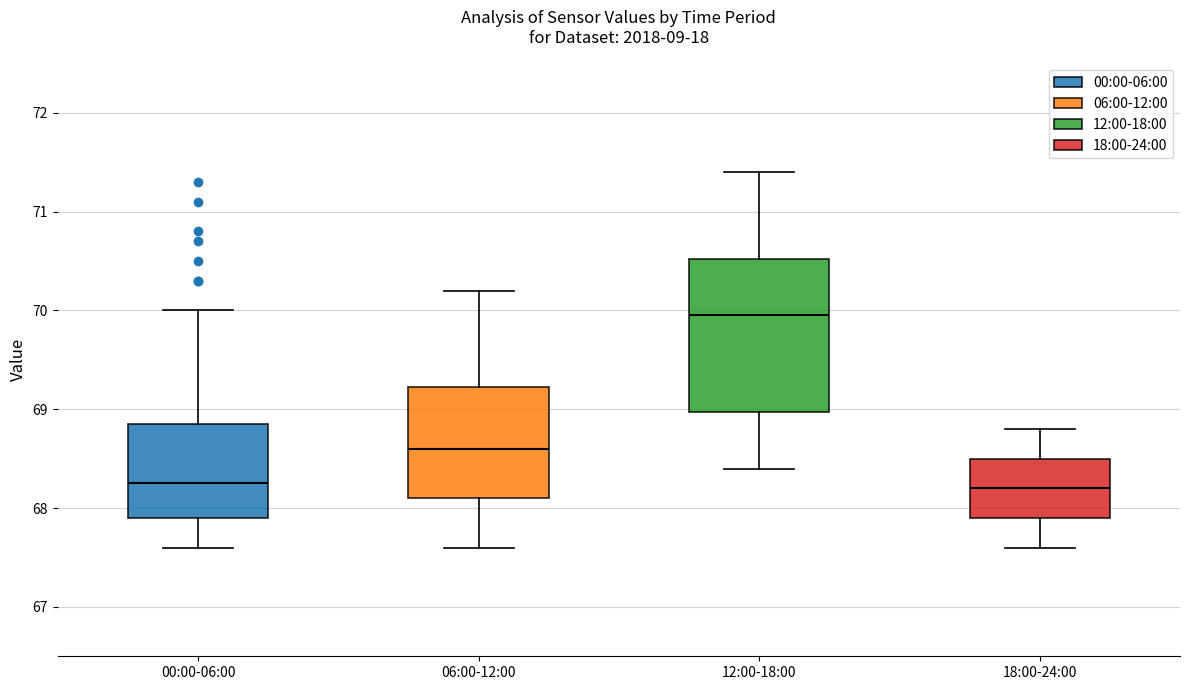

Reading left to right, read every box against the y-axis: the position of its median line, the range the box covers, and the ends of its whiskers. The values are not printed on the chart, so give them approximately, as read against the axis.

00:00-06:00: median 68.3, box 67.9 to 68.9, whiskers 67.6 to 70.0
06:00-12:00: median 68.6, box 68.1 to 69.2, whiskers 67.6 to 70.2
12:00-18:00: median 70.0, box 69.0 to 70.5, whiskers 68.4 to 71.4
18:00-24:00: median 68.2, box 67.9 to 68.5, whiskers 67.6 to 68.8